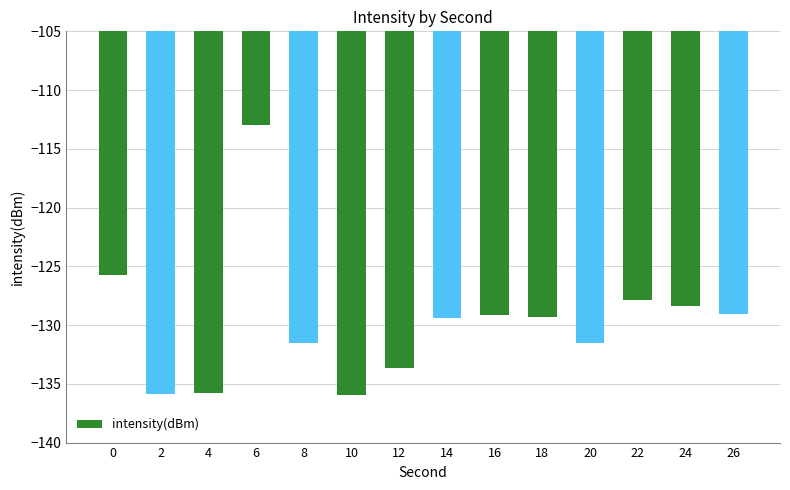

Count the number of categories in the chart.

14